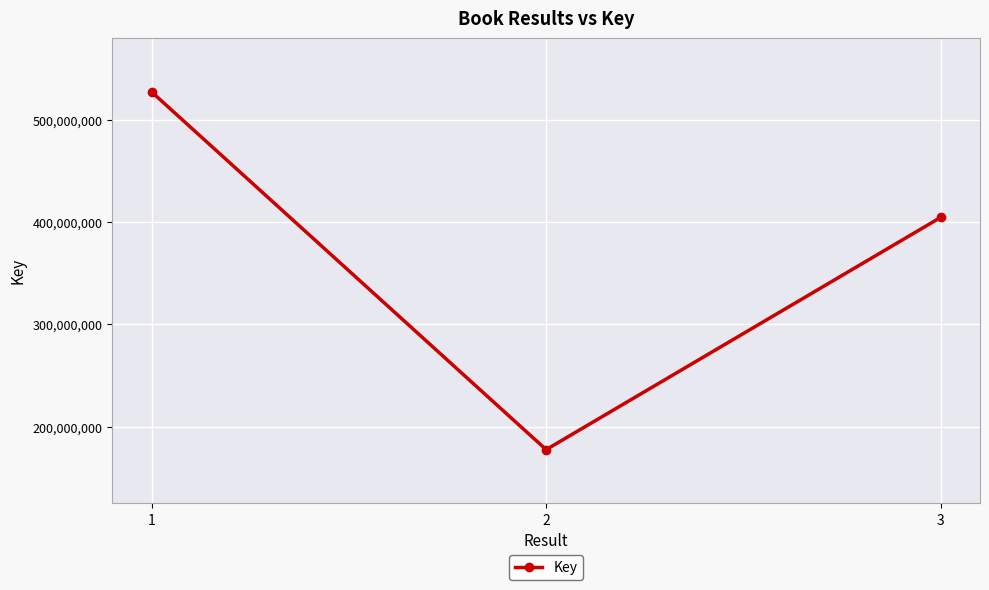

Rank the categories by value from highest to lowest.

1, 3, 2